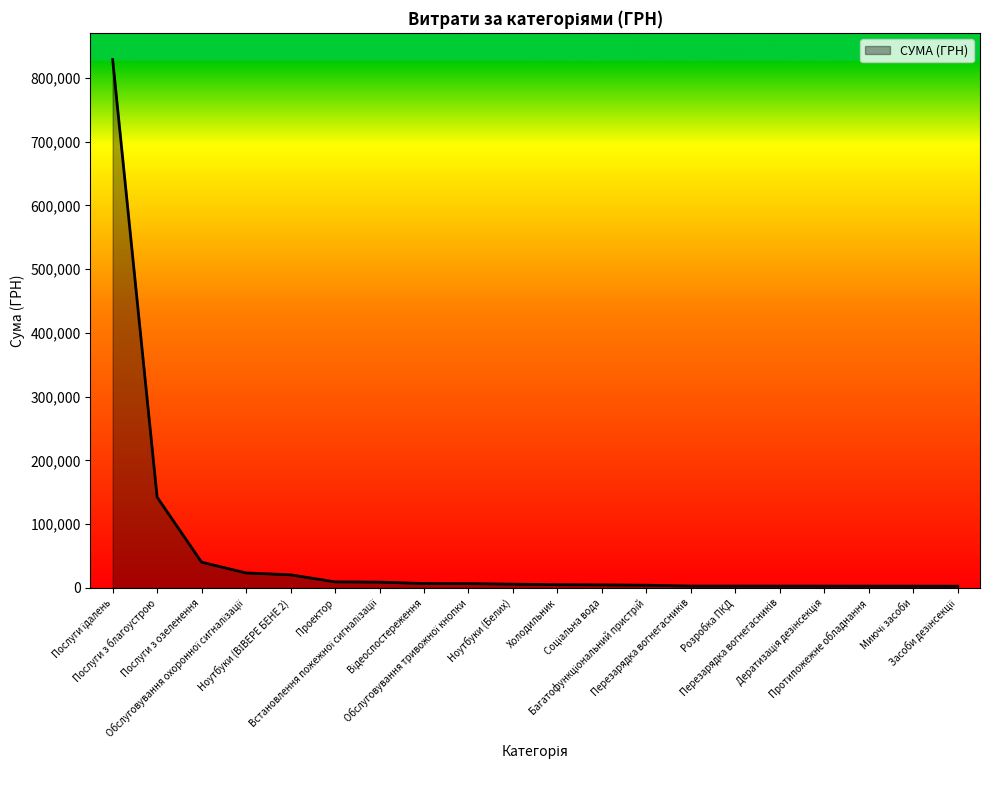

What is the maximum value shown in the chart?

828659.7